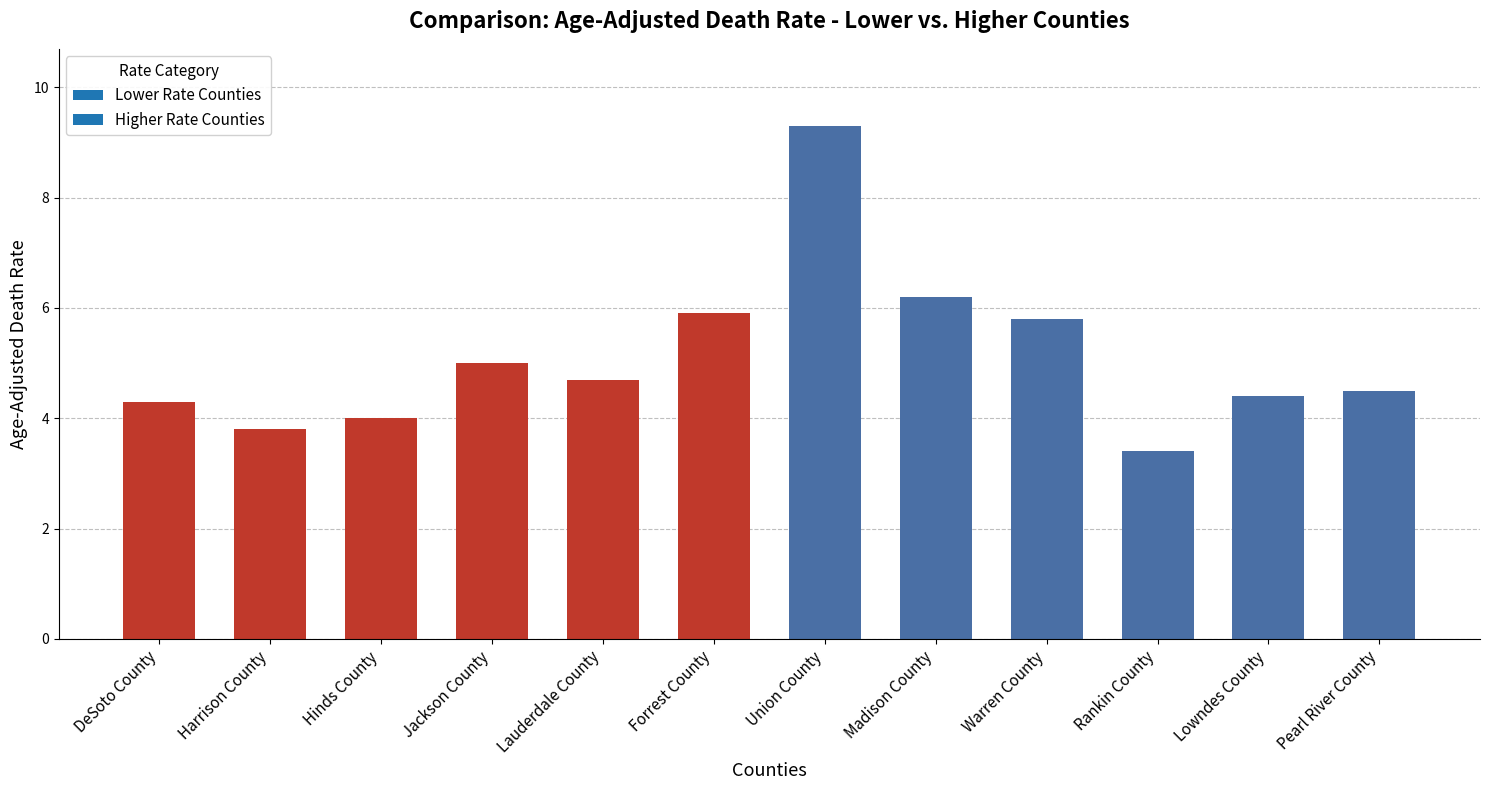

What value does the data have at Lowndes County?

4.4